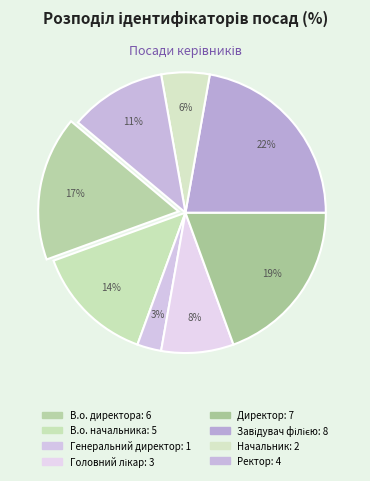

Count the number of slices in the pie.

8